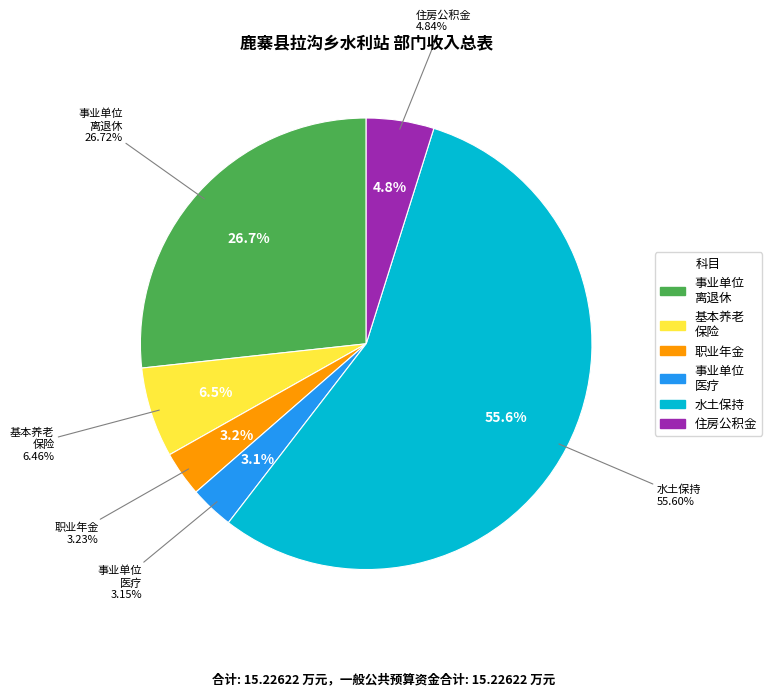

The 事业单位医疗 slice represents 12% of the pie. True or false?

False